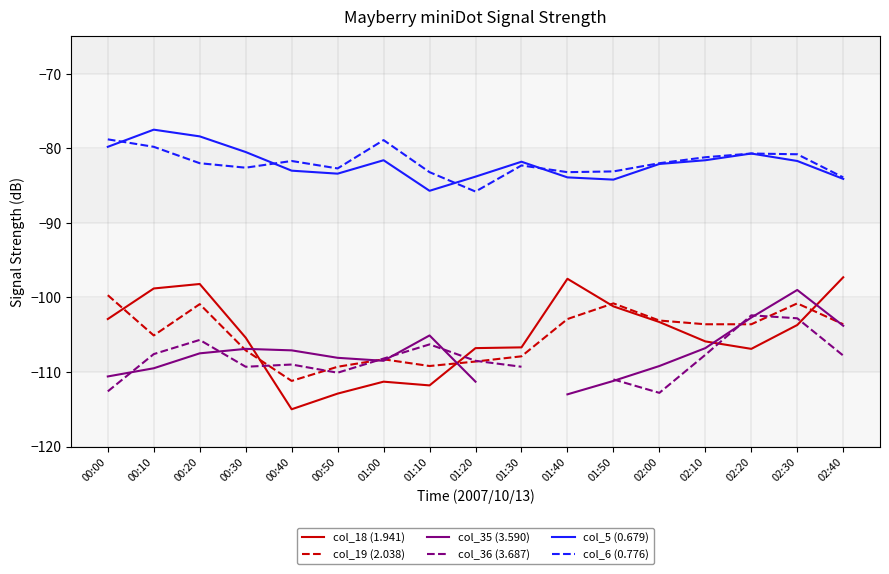

How many distinct data groups are displayed?

6